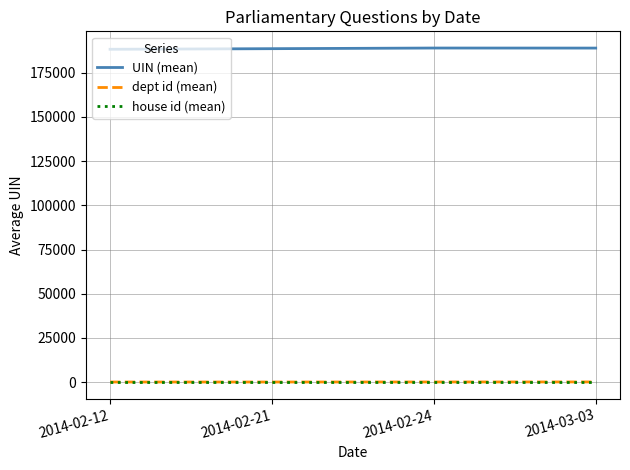

True or false: house id (mean) has more than 1 interior local peaks.

False